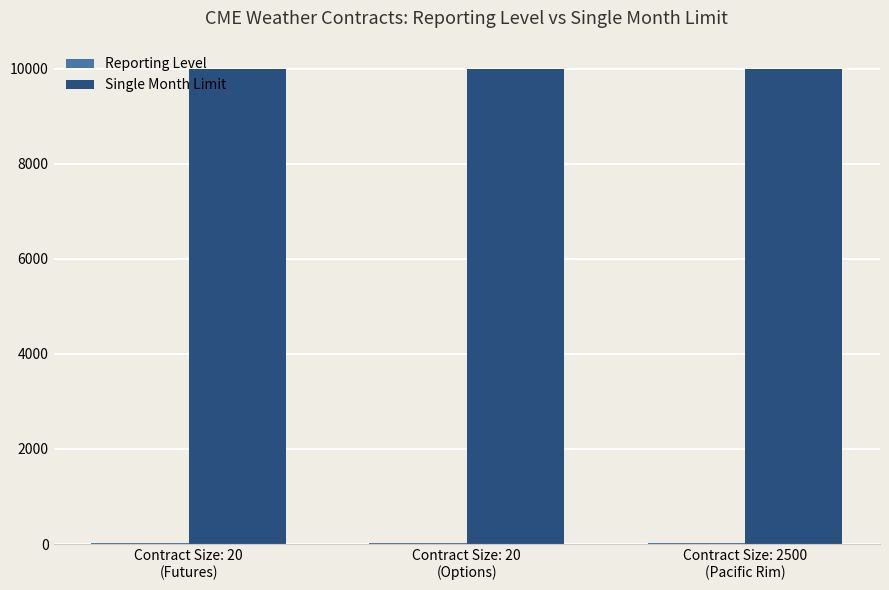

Which series has the largest total across all categories?

Single Month Limit